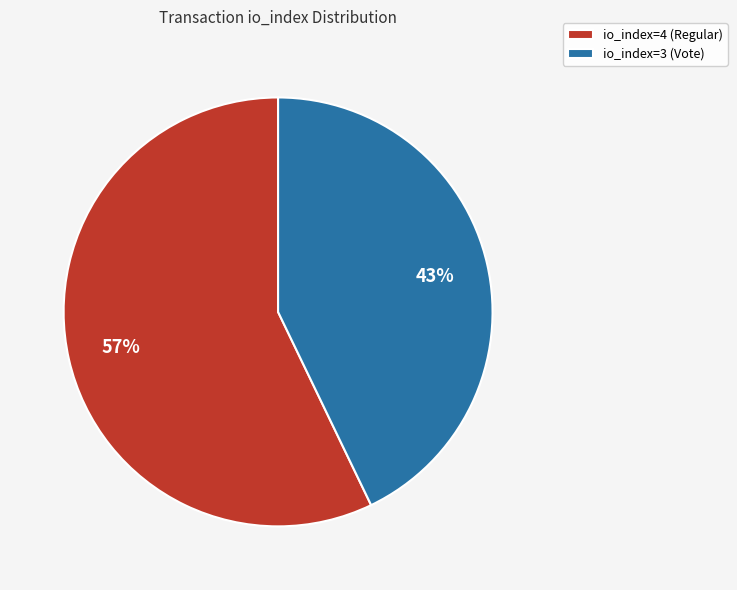

How many slices are in this pie chart?

2